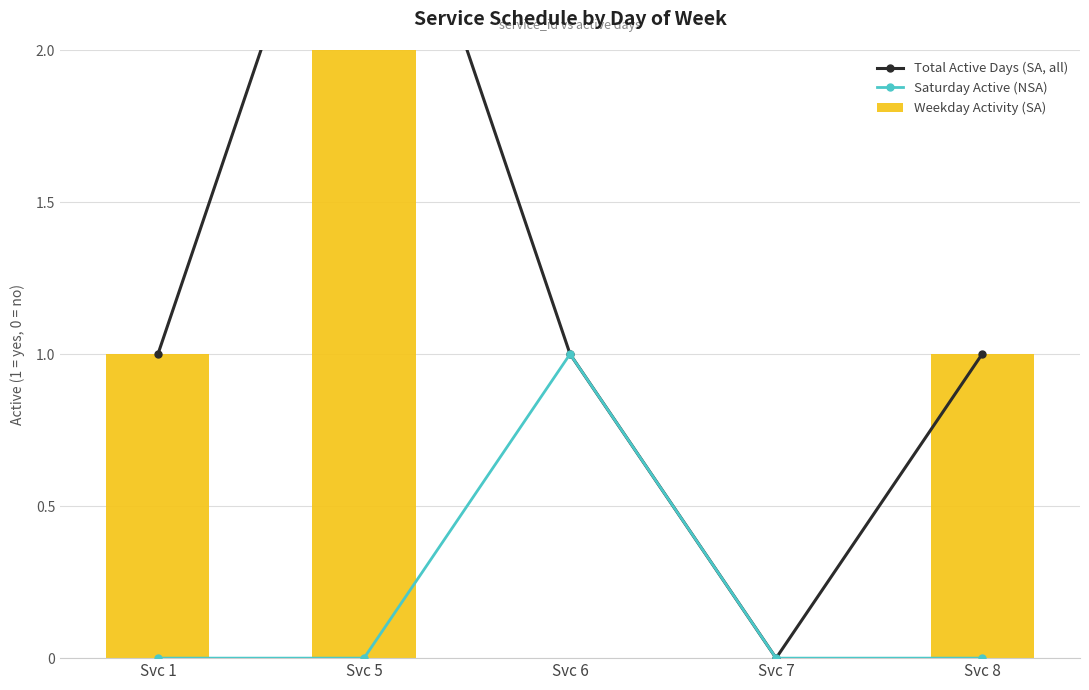

Rank the series by their maximum value, from highest to lowest.

Total Active Days (SA, all), Weekday Activity (SA), Saturday Active (NSA)